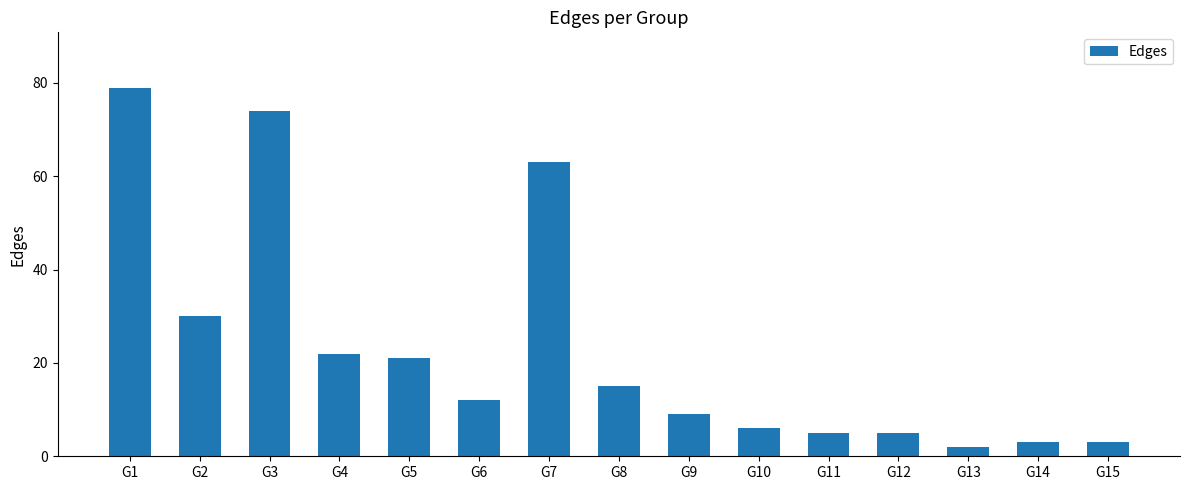

Reading left to right, what are all the values shown in this chart?

G1=79	G2=30	G3=74	G4=22	G5=21	G6=12	G7=63	G8=15	G9=9	G10=6	G11=5	G12=5	G13=2	G14=3	G15=3